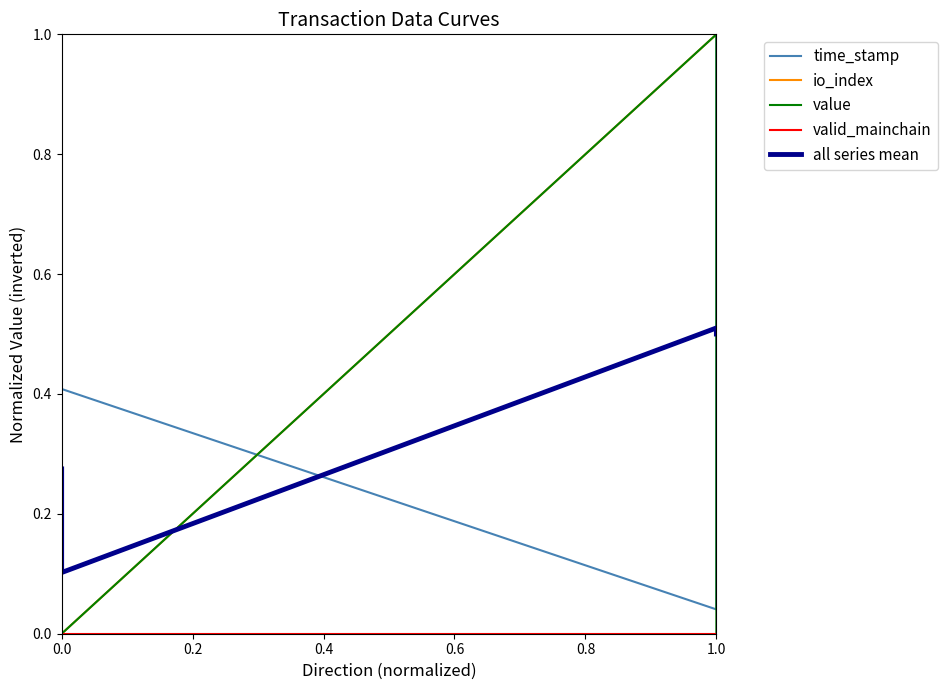

Is this an area chart (filled region under the line)?

No